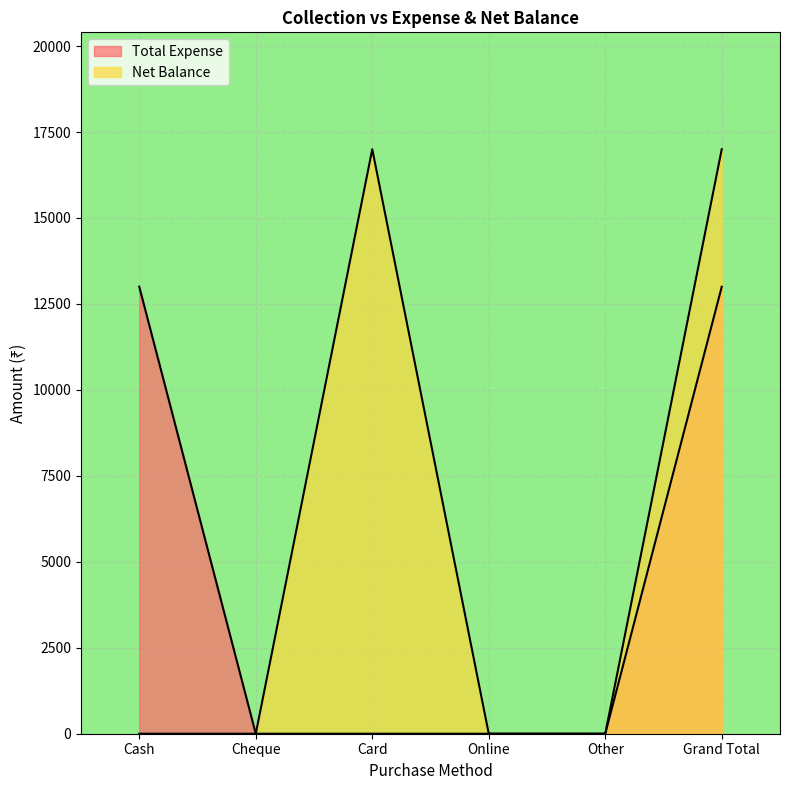

What is the difference between the Net Balance values at Other and Grand Total?

17000